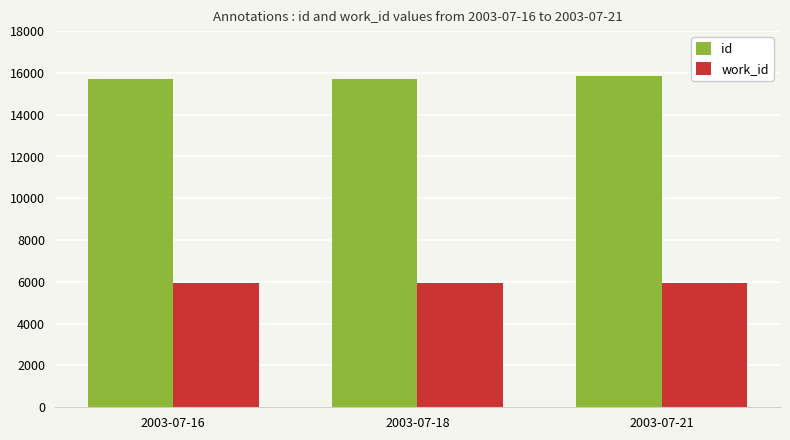

What is the sum of all work_id values?

17810